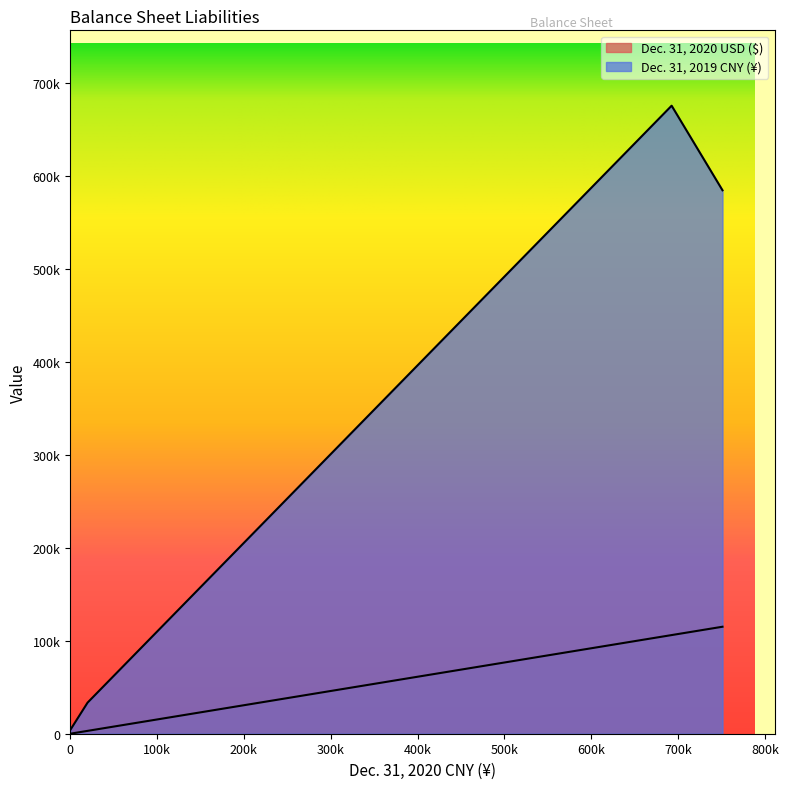

True or false: Dec. 31, 2020 USD ($) and Dec. 31, 2019 CNY (¥) cross at least once.

False